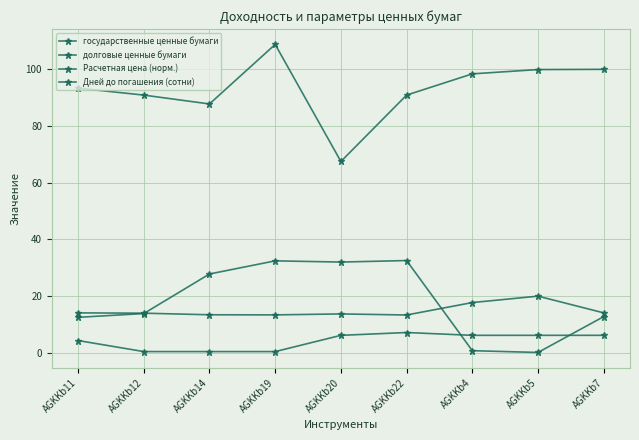

How many lines are shown in the chart?

4